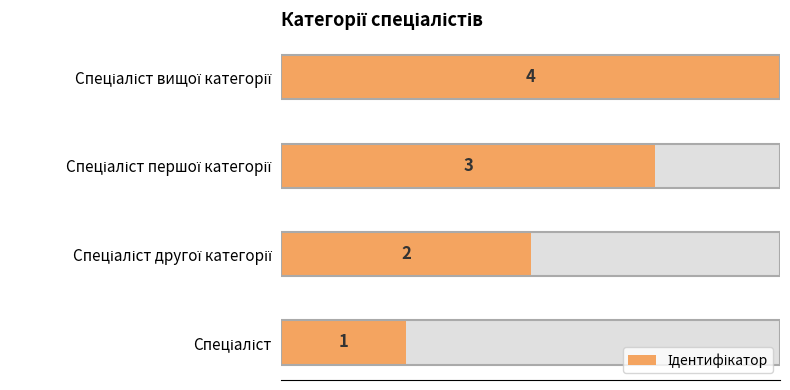

Count the number of categories in the chart.

4